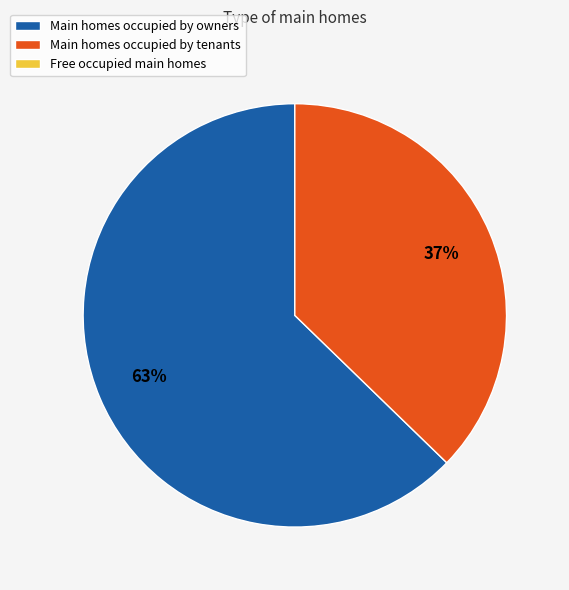

To the nearest percent, what is the average slice percentage?

50%